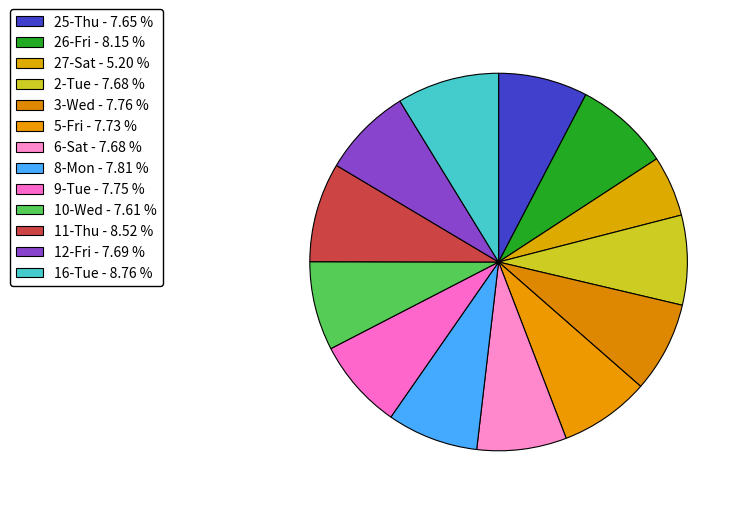

Count the number of slices in the pie.

13